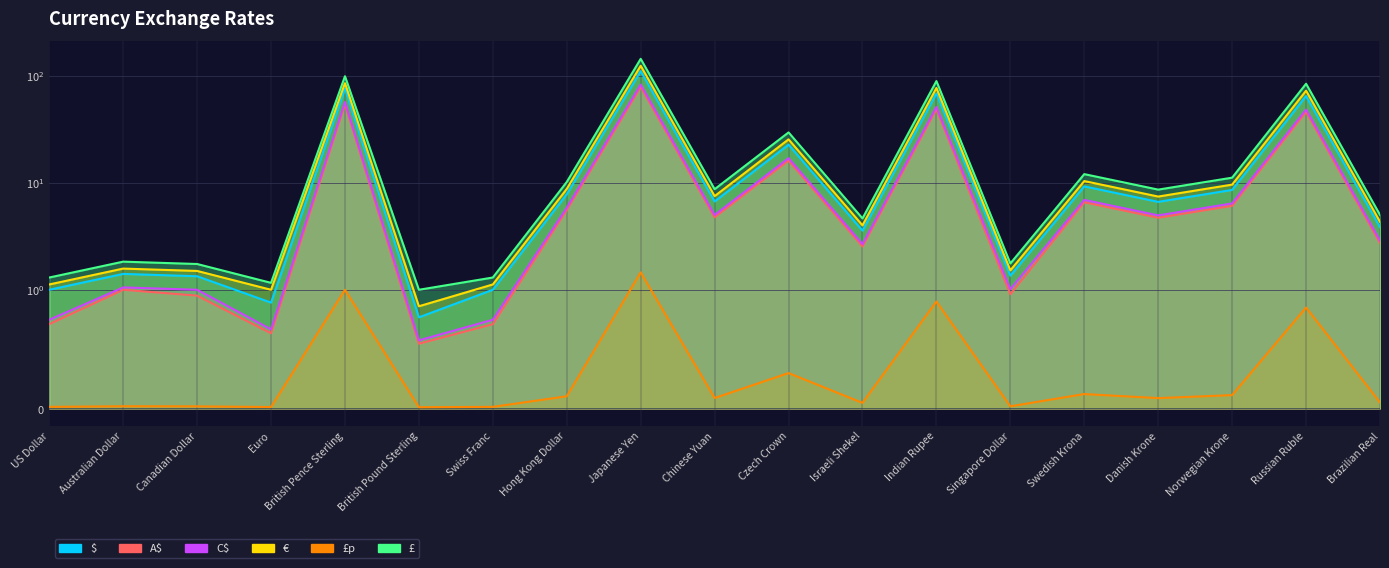

Where is the first local minimum for £p?

Euro